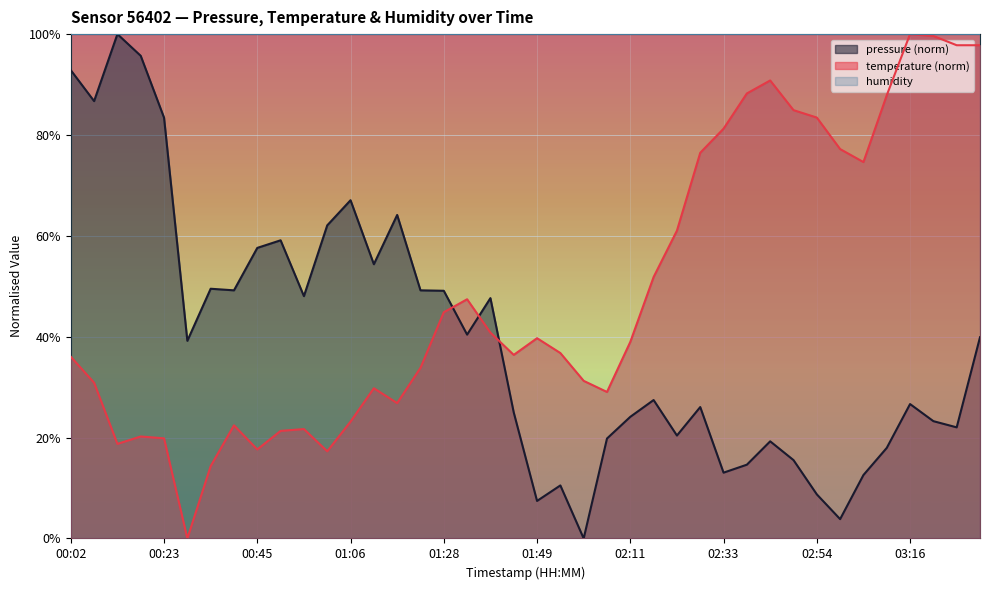

Is the value of temperature at 03:32 greater than the value of pressure at 03:21?

Yes